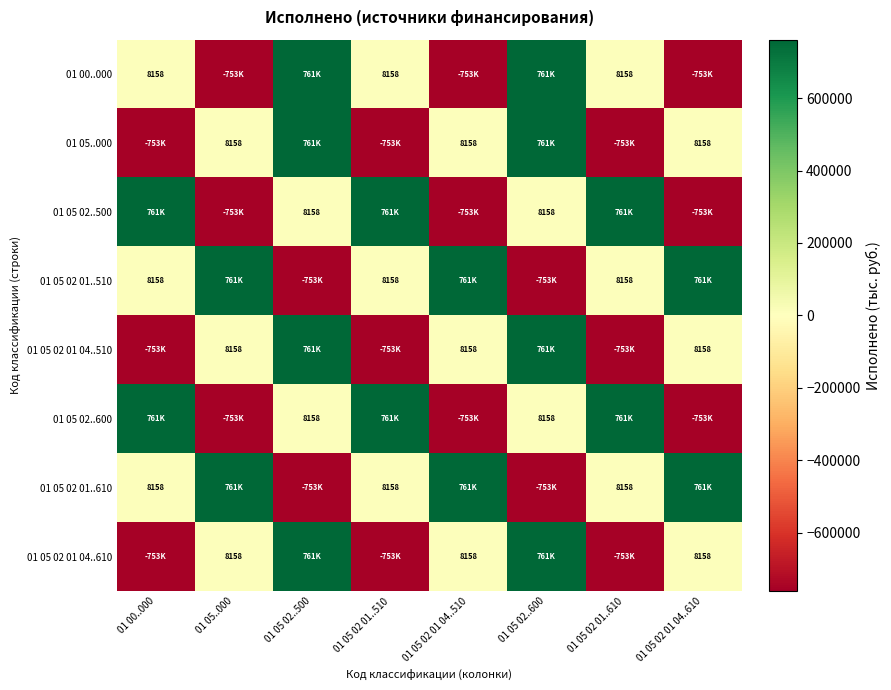

At which category is the sum across all series the highest?

01 05 02..500